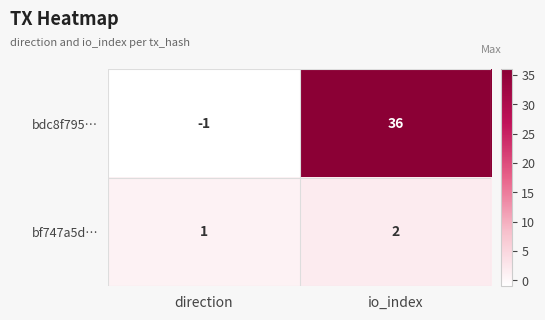

Rank the series at io_index from highest to lowest value.

bdc8f795…, bf747a5d…